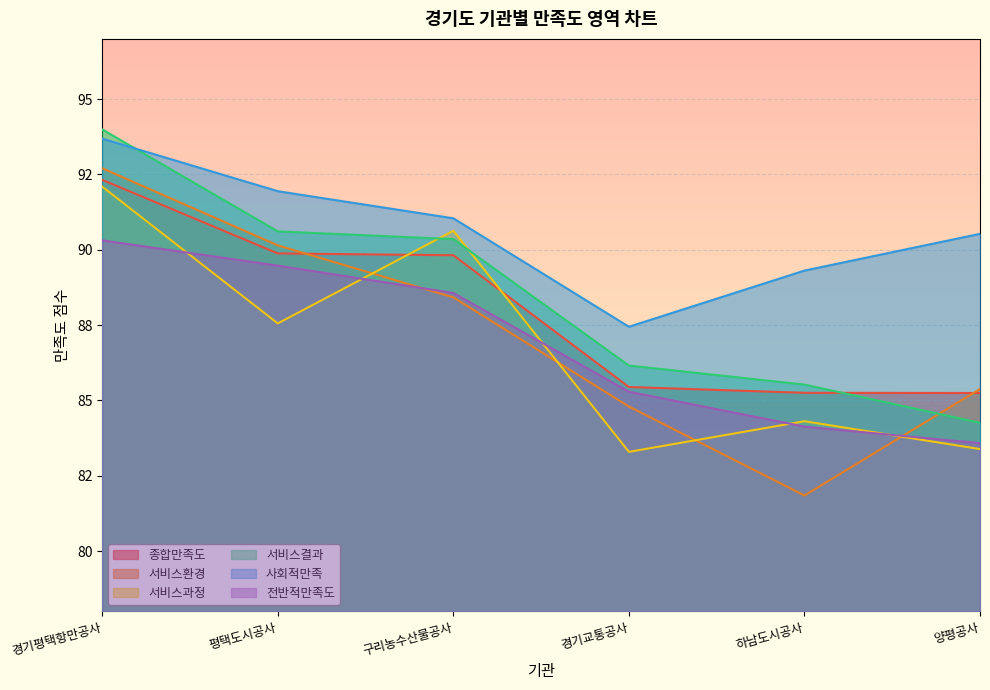

Reading left to right, what are all the values shown in this chart?

종합만족도: 92.3	89.9	89.8	85.4	85.3	85.2
서비스환경: 92.7	90.1	88.4	84.8	81.8	85.4
서비스과정: 92.1	87.6	90.6	83.3	84.3	83.4
서비스결과: 94.0	90.6	90.4	86.2	85.5	84.3
사회적만족: 93.7	91.9	91.0	87.4	89.3	90.5
전반적만족도: 90.3	89.5	88.6	85.3	84.1	83.6